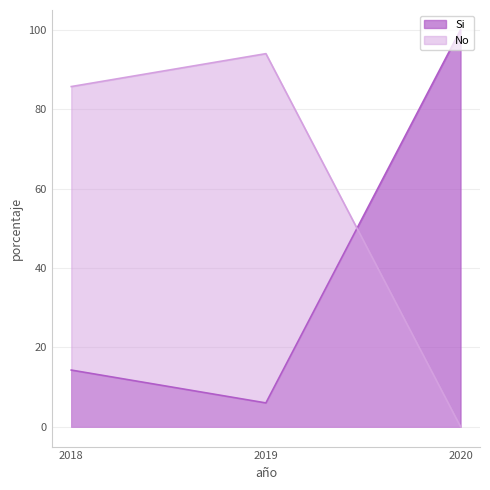

Rank the series by their average value, from highest to lowest.

No, Si